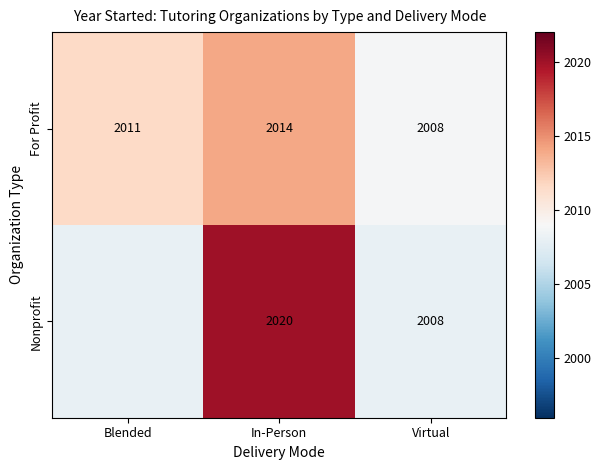

What is the total value across all series at In-Person?

4034.0